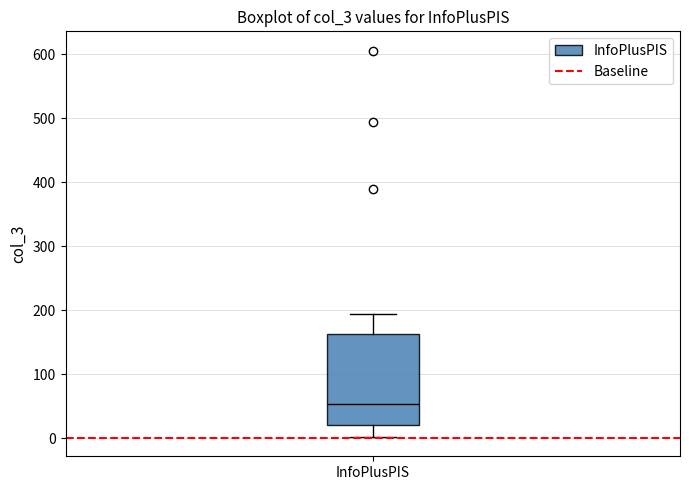

Transcribe this box plot: give where the median line is, the range the box spans, and where the two whiskers end, as read against the y-axis. The values are not printed on the chart, so give them approximately, as read against the axis.

median 50, box 20 to 160, whiskers 0 to 190